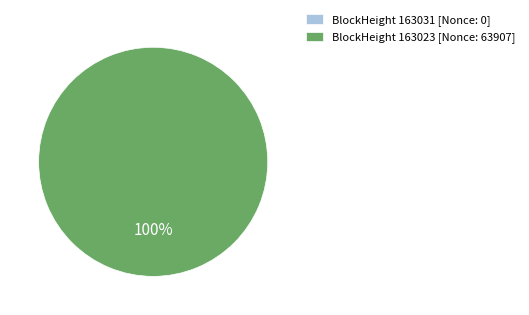

Which slice is the smallest?

163031